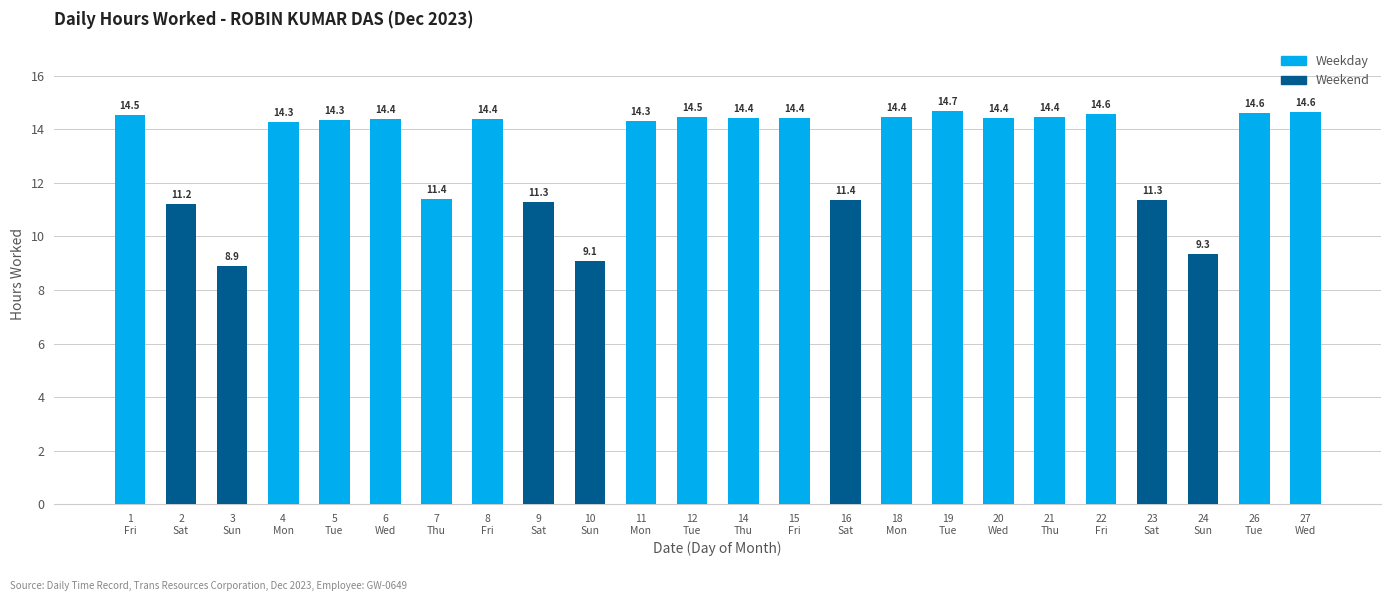

Which has a higher value, 23
Sat or 3
Sun?

23
Sat